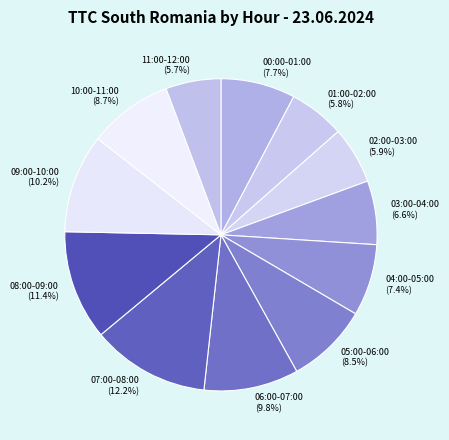

Do 05:00-06:00 and 00:00-01:00 together represent more than half of the pie?

No